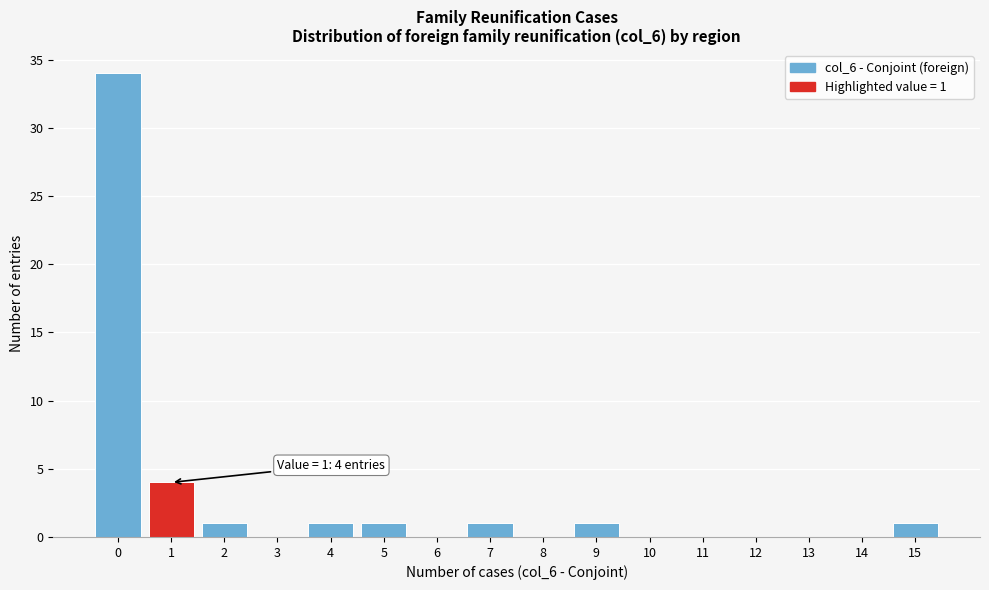

Over which range of the x-axis is the bar tallest?

-0.5 to 0.5